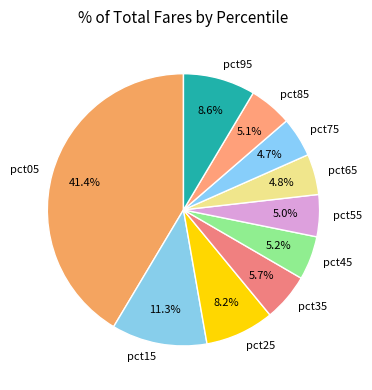

Is the sum of pct65 and pct75 greater than half?

No